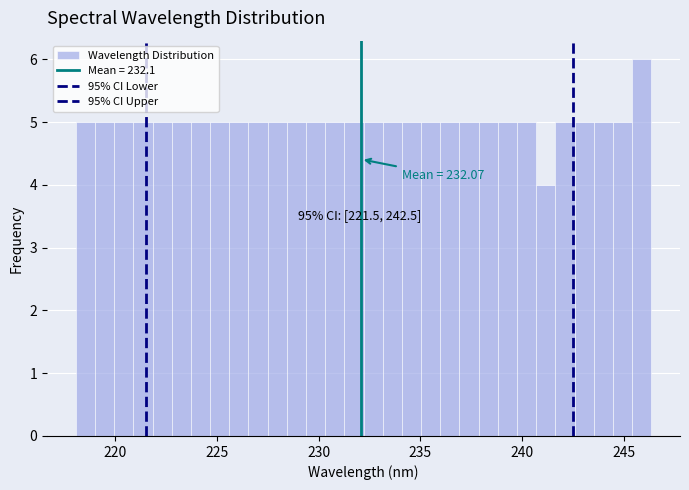

Around what value on the x-axis is the tallest bar? Give the approximate position of its centre, as read against the axis.

246.0